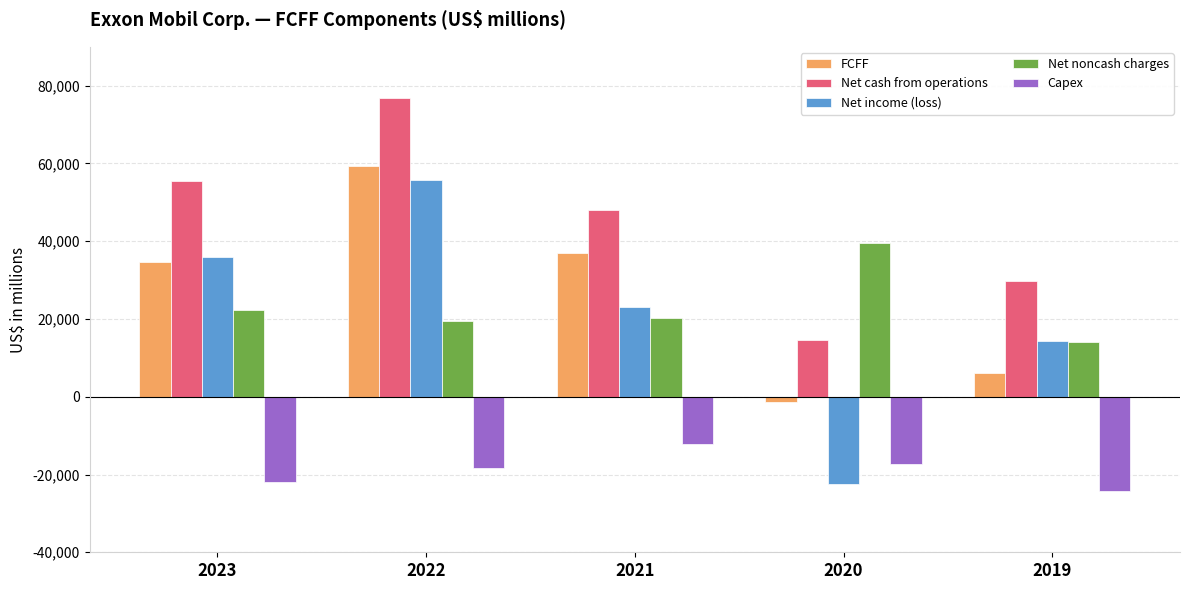

What is the difference between the second highest and minimum values in the Net cash from operations series?

40701